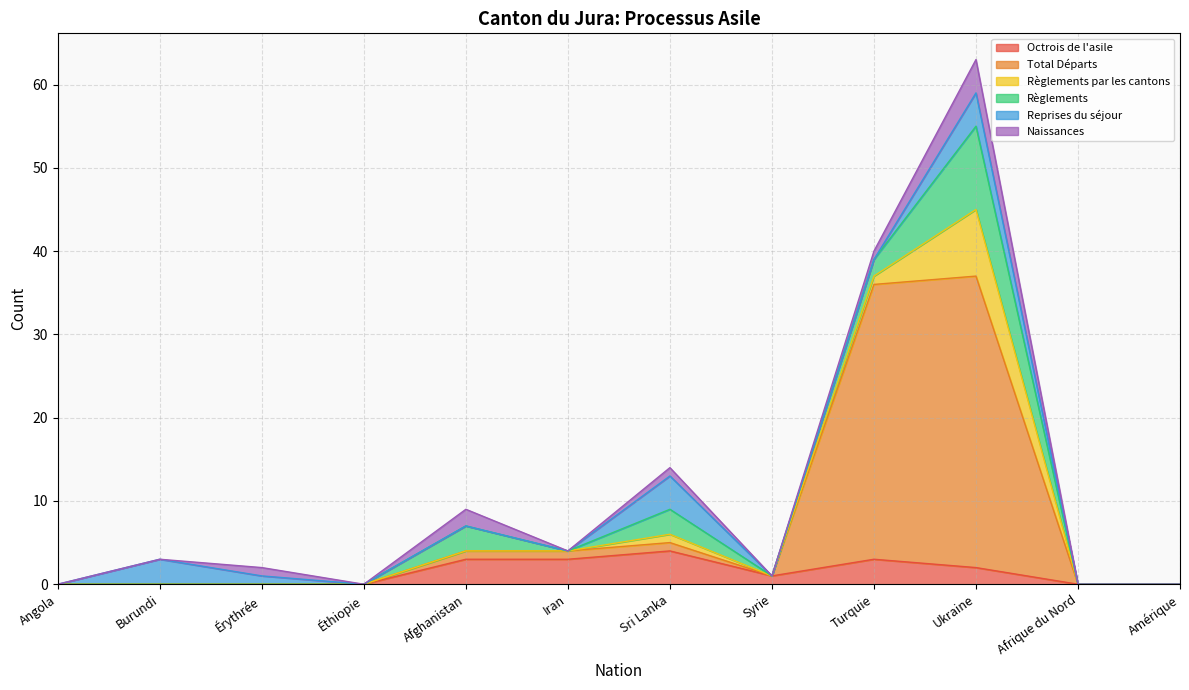

Which series changed the most between Afghanistan and Afrique du Nord?

Octrois de l'asile